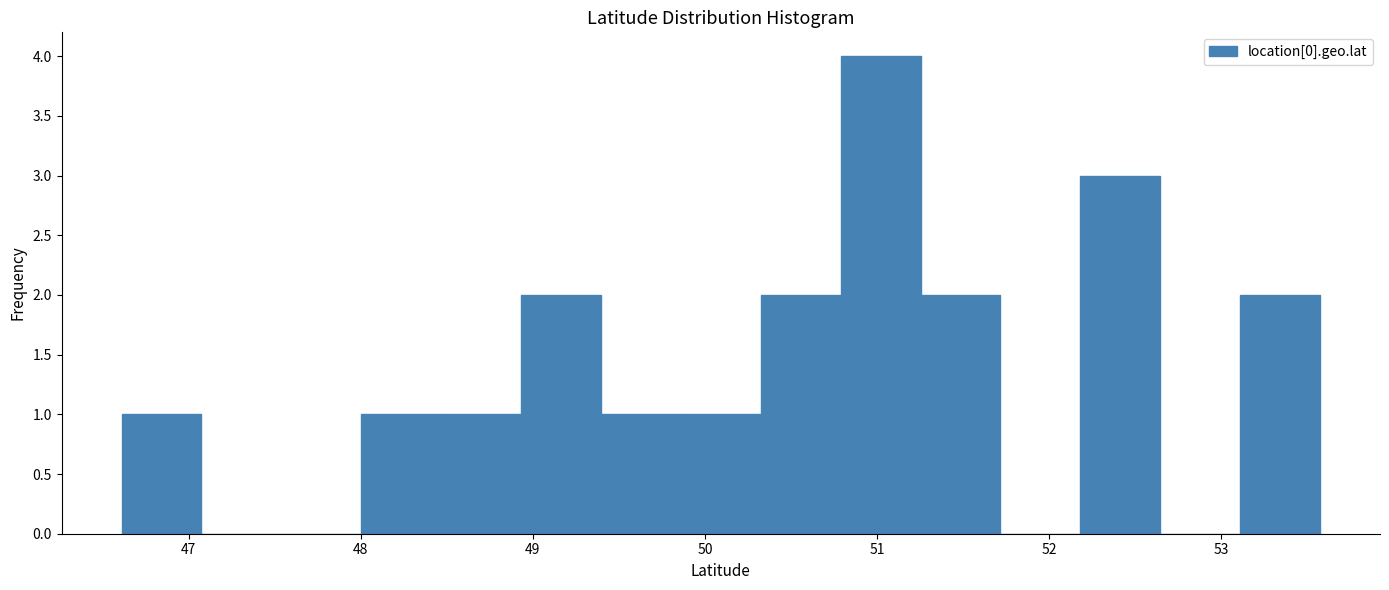

Which range on the x-axis has the tallest bar?

50.8 to 51.3